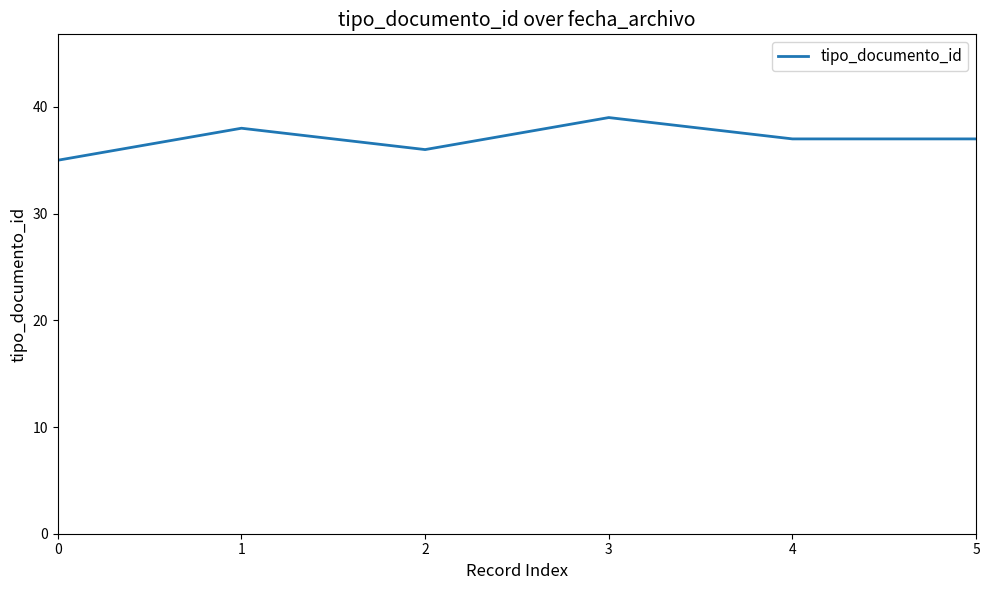

At which category does the data reach its first local valley?

2